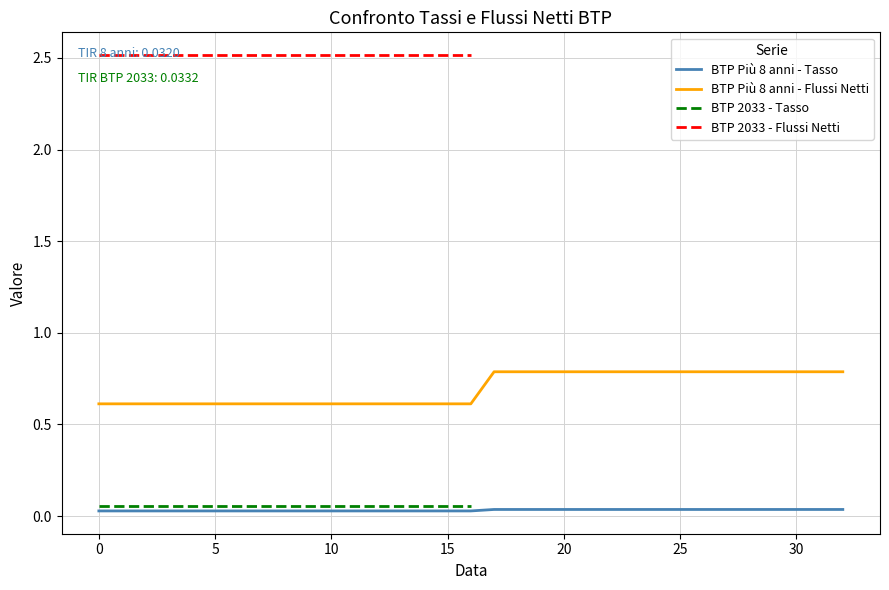

The value of BTP Più 8 anni - Tasso at 25 is 0.0. True or false?

False